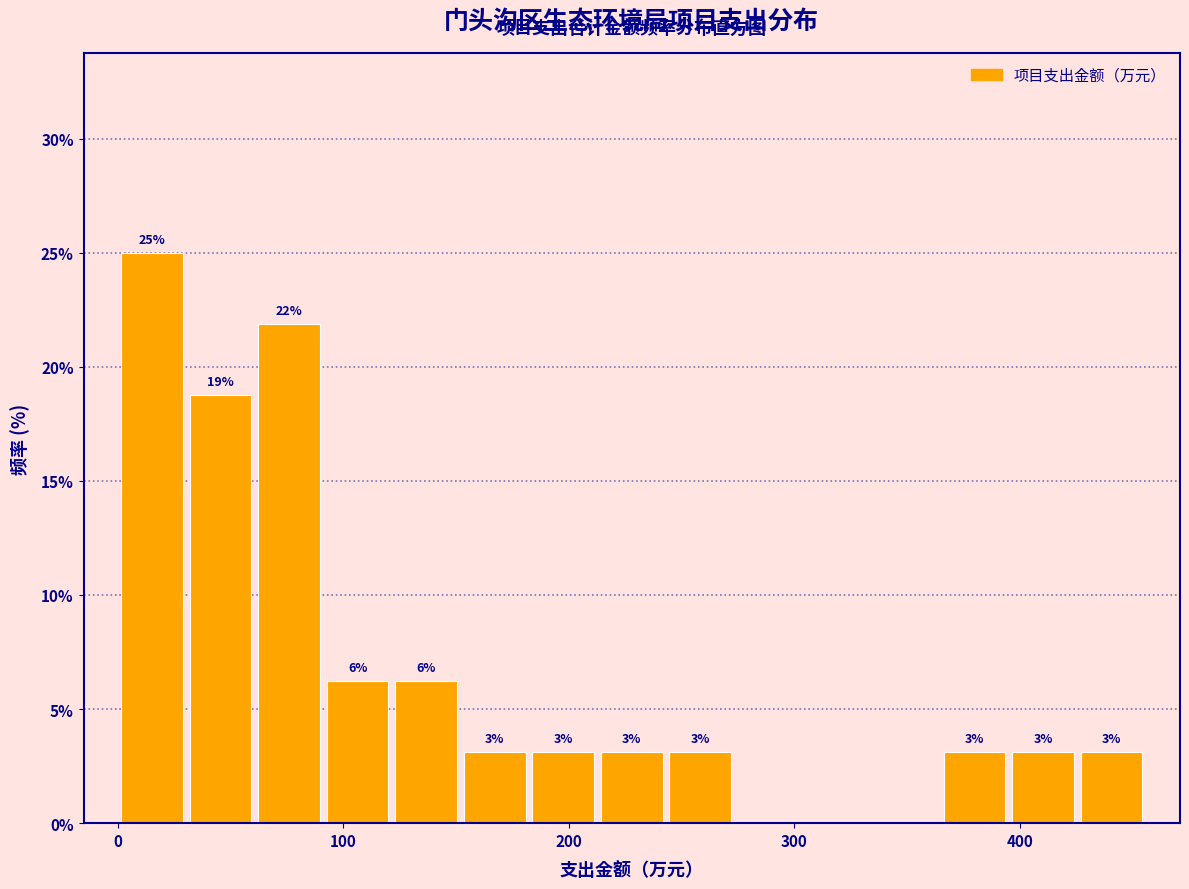

Read against the x-axis, roughly where is the centre of the tallest bar?

20